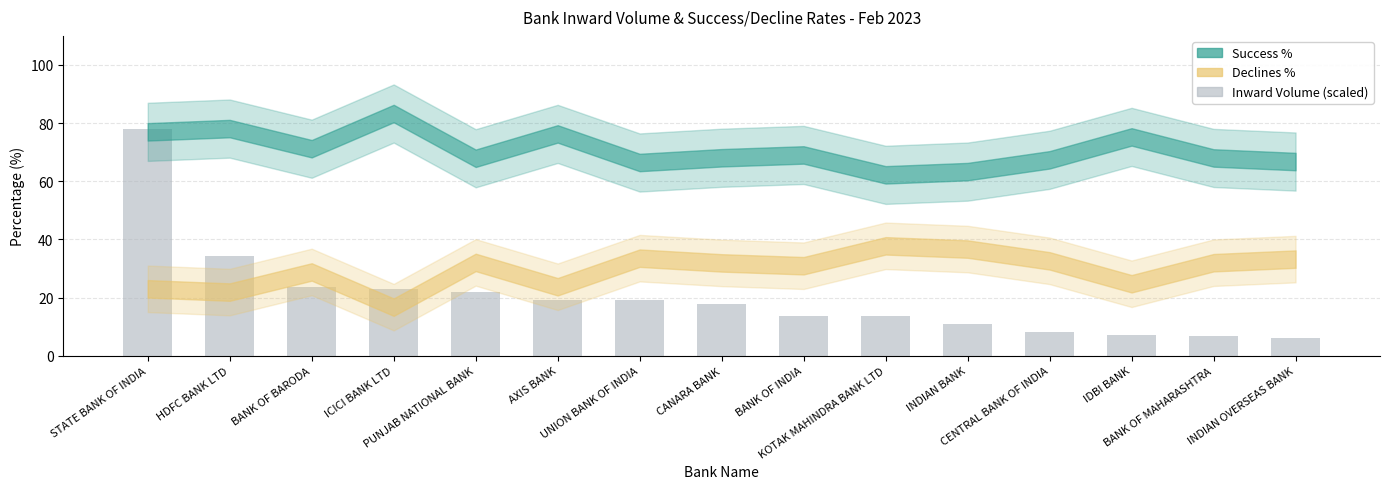

What is the difference between the values at CANARA BANK and INDIAN OVERSEAS BANK?

11.5